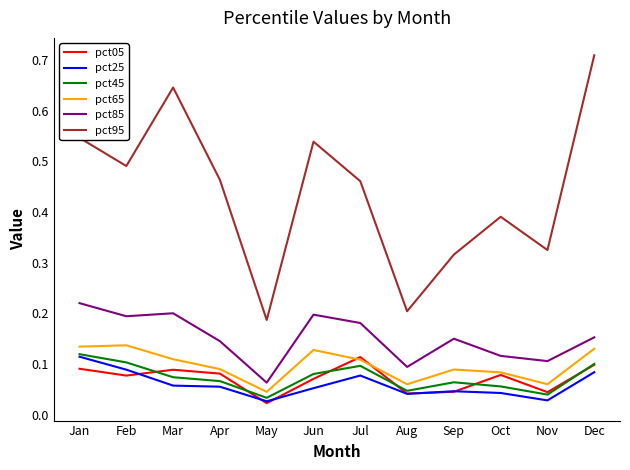

Count the pct25 values in the range 0 to 1.

12